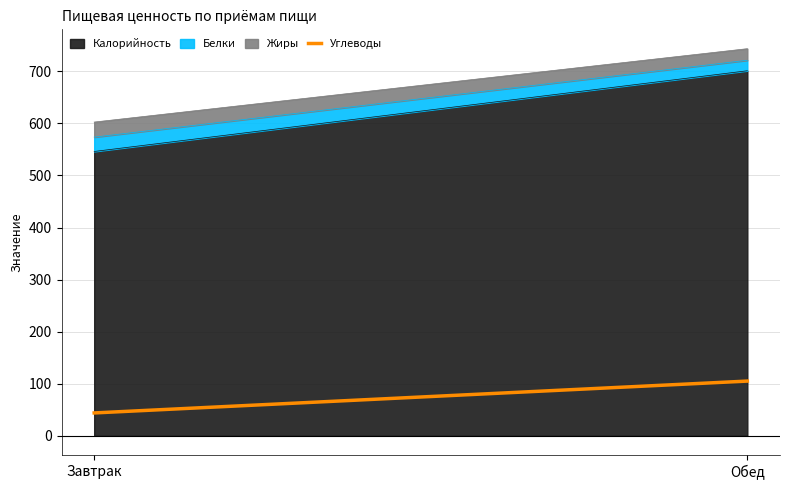

Does the chart display data point markers on the line(s)?

No